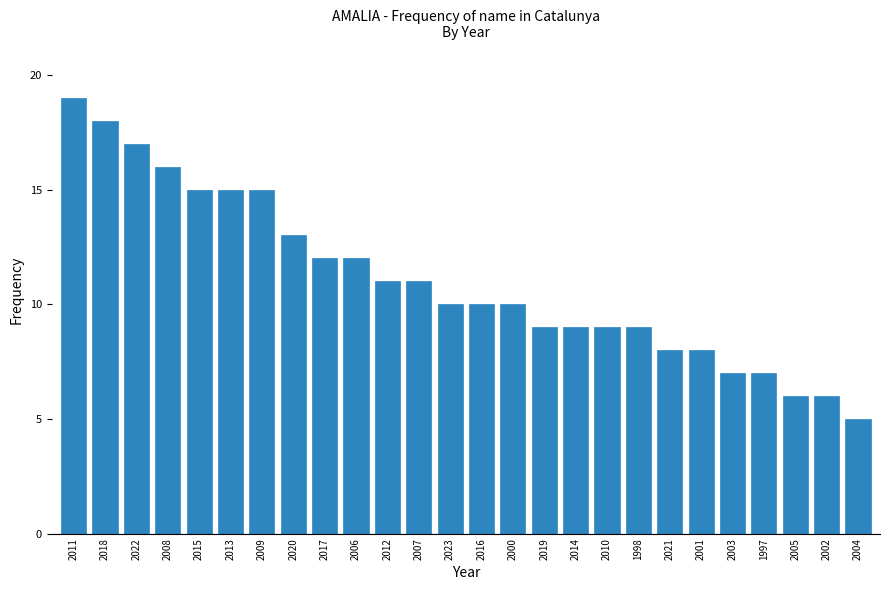

Reading left to right, list all the values displayed in this chart.

2011=19	2018=18	2022=17	2008=16	2015=15	2013=15	2009=15	2020=13	2017=12	2006=12	2012=11	2007=11	2023=10	2016=10	2000=10	2019=9	2014=9	2010=9	1998=9	2021=8	2001=8	2003=7	1997=7	2005=6	2002=6	2004=5